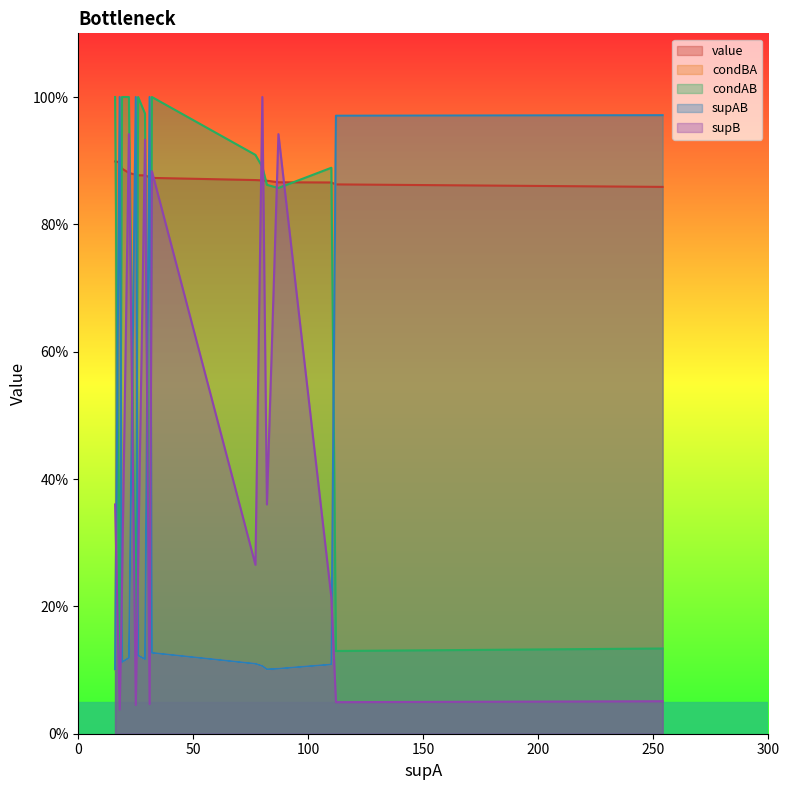

Reading right to left, transcribe all the data shown in this chart.

value: 0.9	0.9	0.9	0.9	0.9	0.9	0.9	0.9	0.9	0.9	0.9	0.9	0.9	0.9	0.9	0.9
condBA: 1.0	1.0	0.1	0.1	0.1	0.1	0.1	0.1	1.0	0.1	0.1	1.0	0.1	0.1	1.0	0.1
condAB: 0.1	0.1	0.9	0.9	0.9	0.9	0.9	1.0	0.1	1.0	1.0	0.1	1.0	1.0	0.1	1.0
supB: 0.1	0.0	0.2	0.9	0.4	1.0	0.3	0.9	0.0	0.9	0.3	0.0	0.9	0.2	0.0	0.4